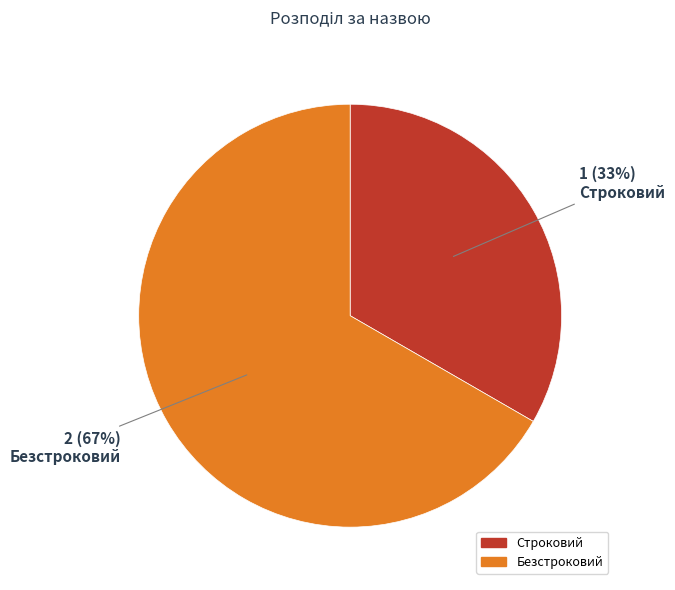

How many slices are in this pie chart?

2